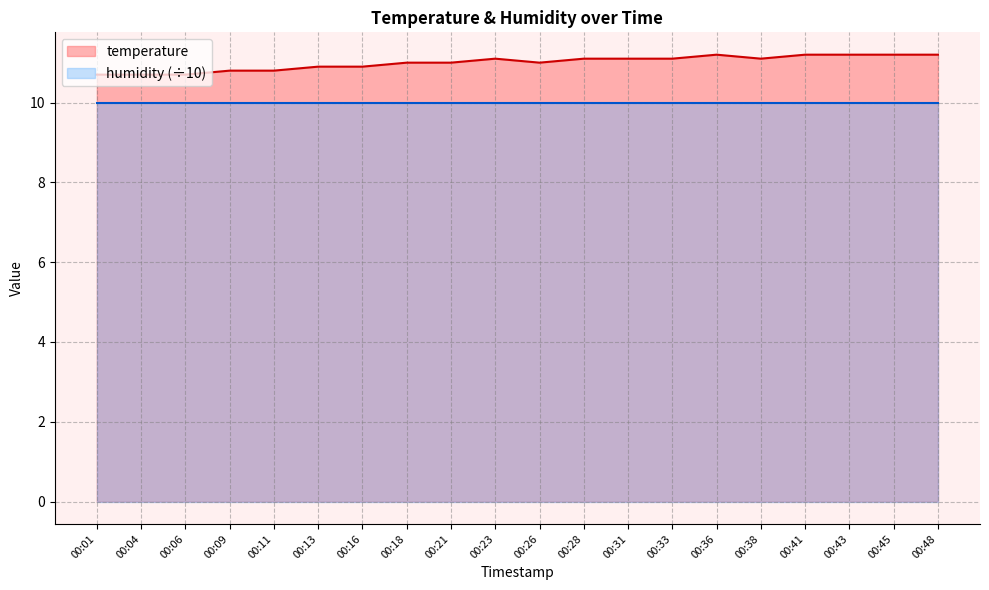

Does the chart display data point markers on the line(s)?

No